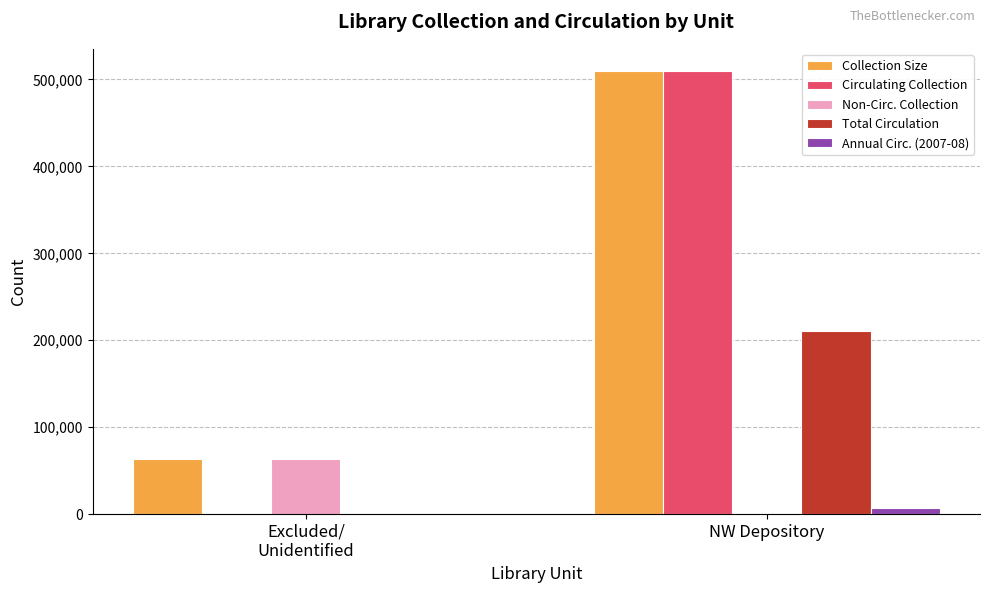

Reading right to left, what are all the values shown in this chart?

Collection Size: 509709	63734
Circulating Collection: 509334	0
Non-Circ. Collection: 375	63734
Total Circulation: 210070	0
Annual Circ. (2007-08): 6819	0